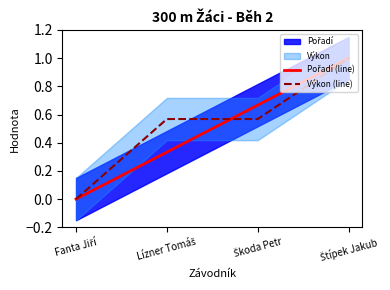

What is the difference between the maximum and minimum values in the Výkon (line) series?

1.0